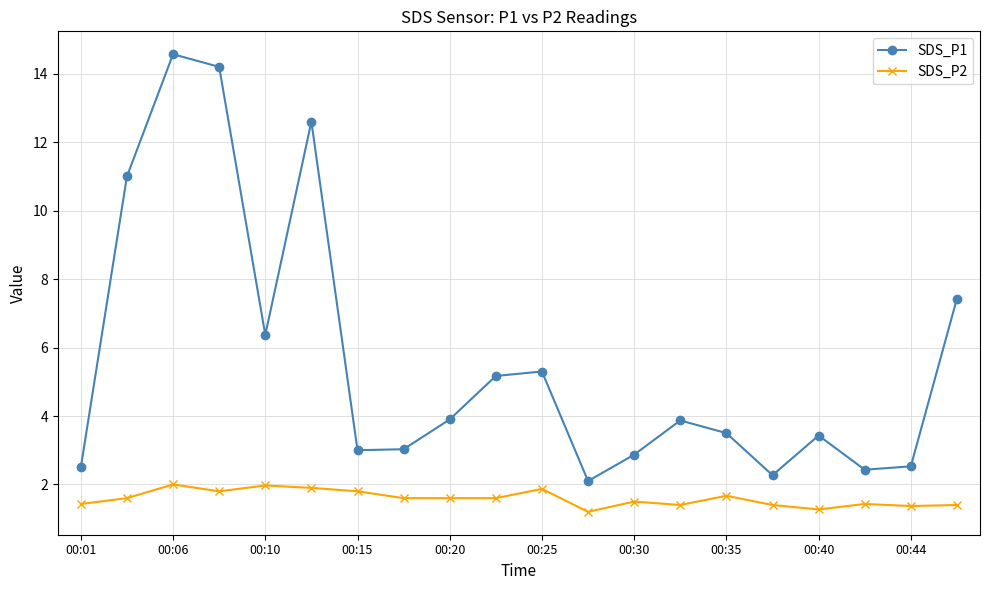

True or false: SDS_P2 has more than 1 points higher than both neighbors.

True